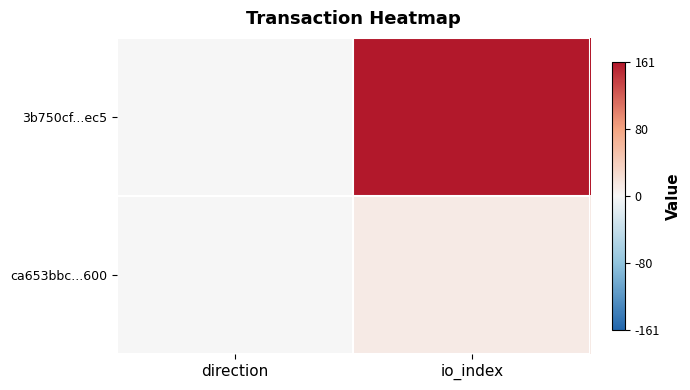

Which series has the largest range (max minus min)?

3b750cf...ec5